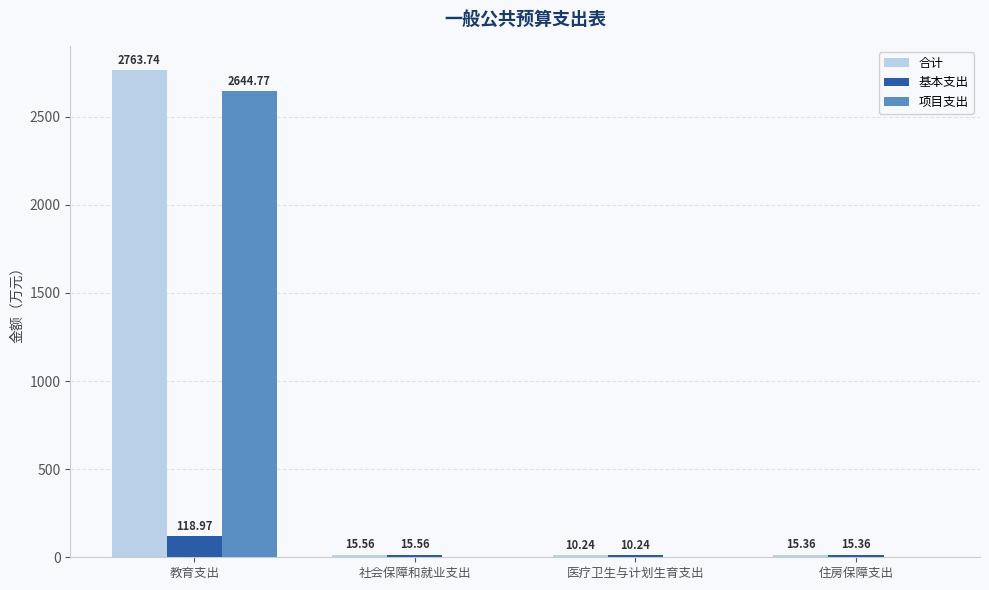

What is the approximate value of 合计 at 住房保障支出?

15.4